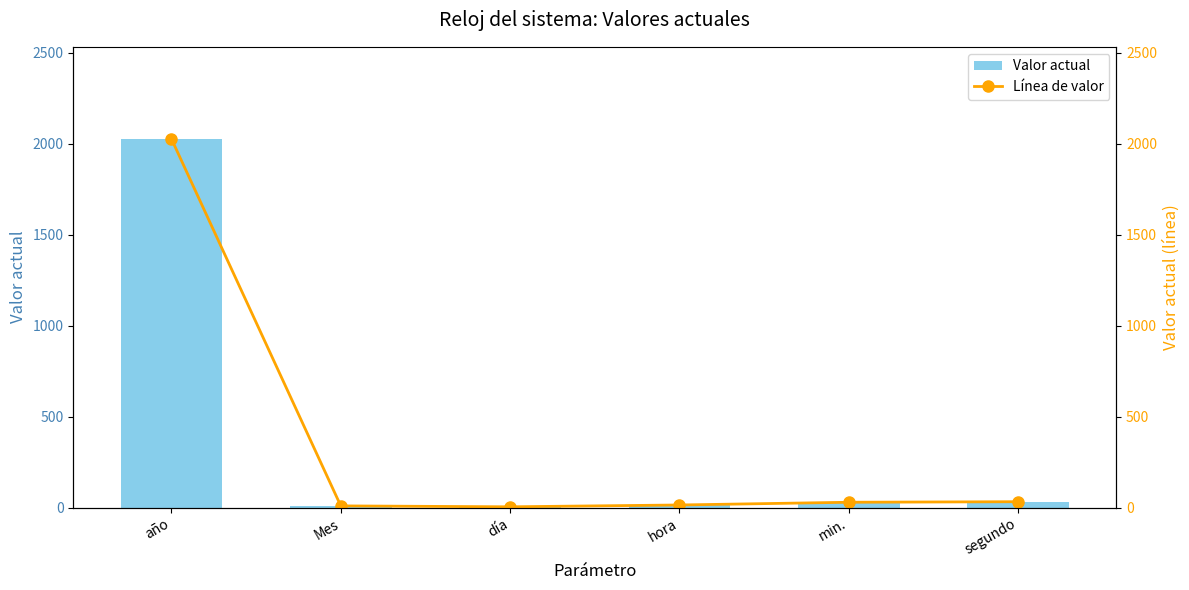

At which category does the chart reach its minimum across all series?

día